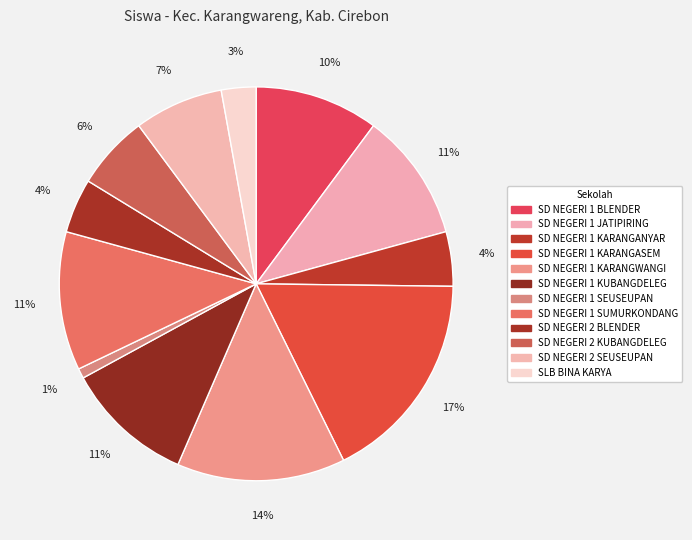

The SLB BINA KARYA slice represents 11% of the pie. True or false?

False